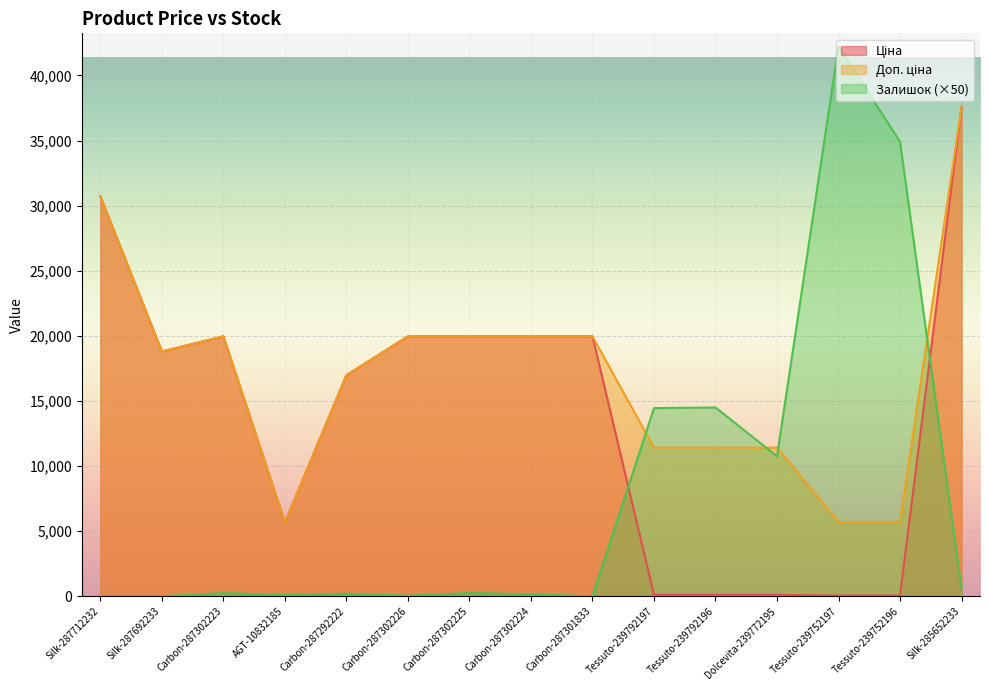

Does the chart display data point markers on the line(s)?

No